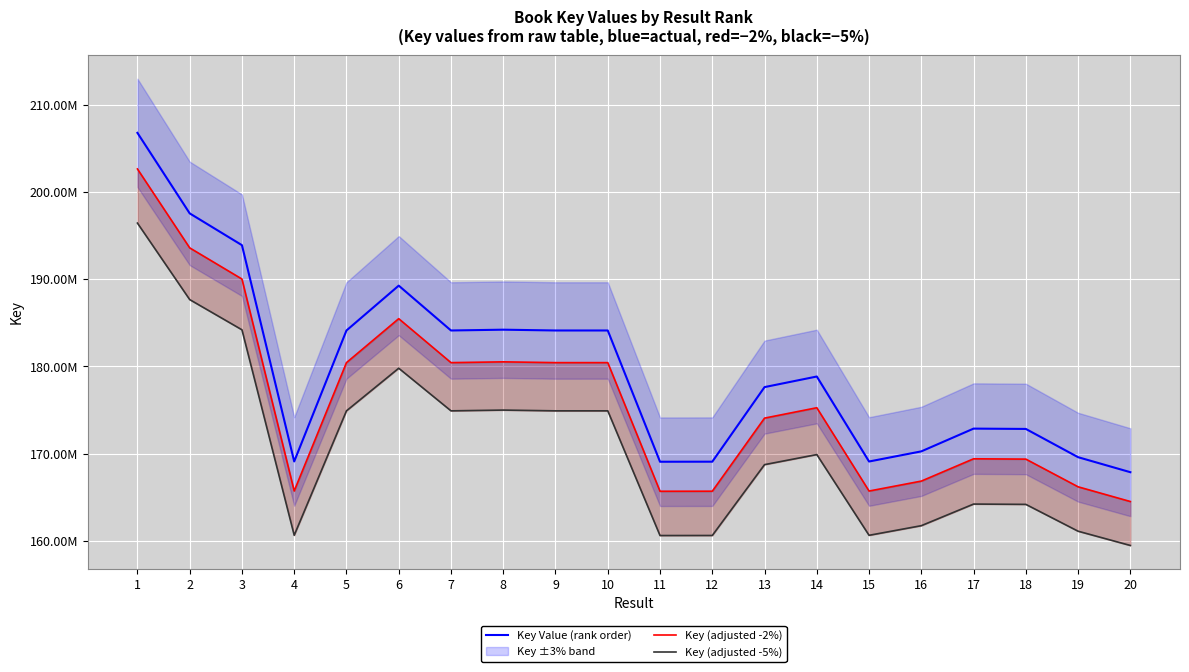

Read the Key (adjusted -2%) value at 17.

169423253.6